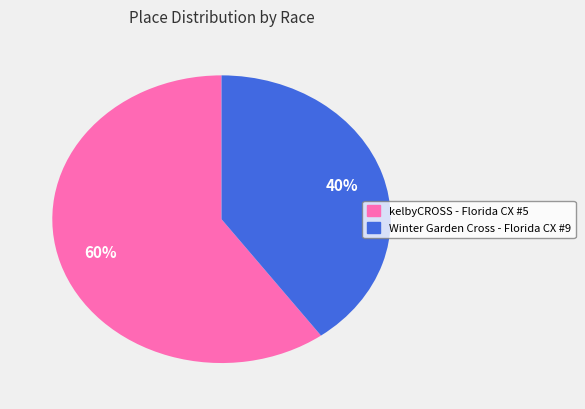

Is it true that Winter Garden Cross - Florida CX #9 is 40% of the pie?

True